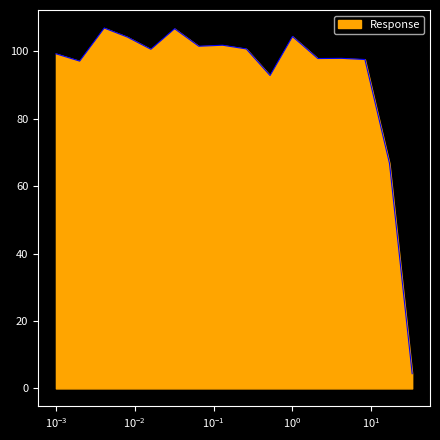

How many lines are shown in the chart?

1